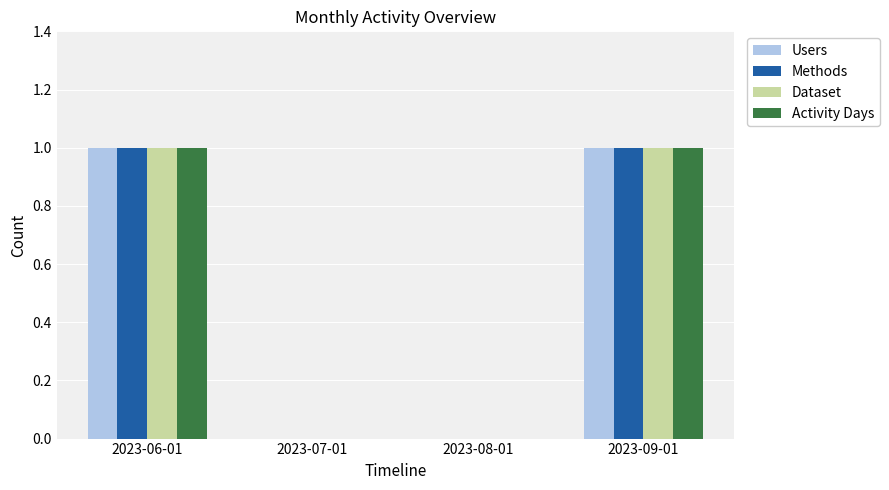

Is the value of Users at 2023-09-01 greater than the value of Activity Days at 2023-08-01?

Yes